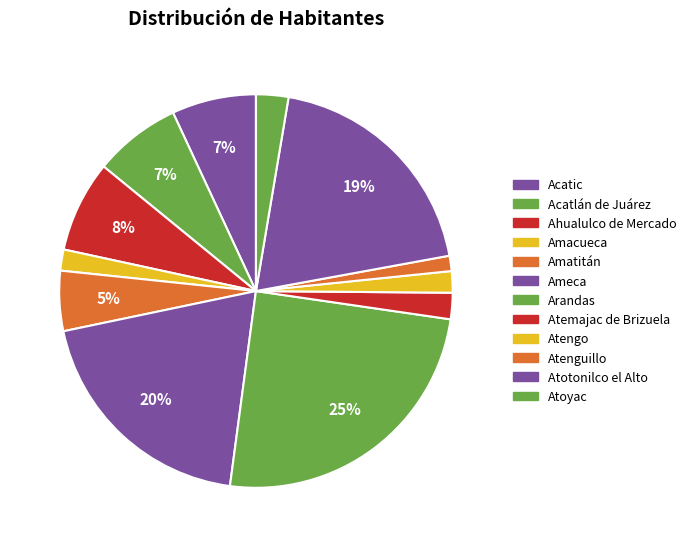

Is the sum of Acatlán de Juárez and Acatic greater than half?

No